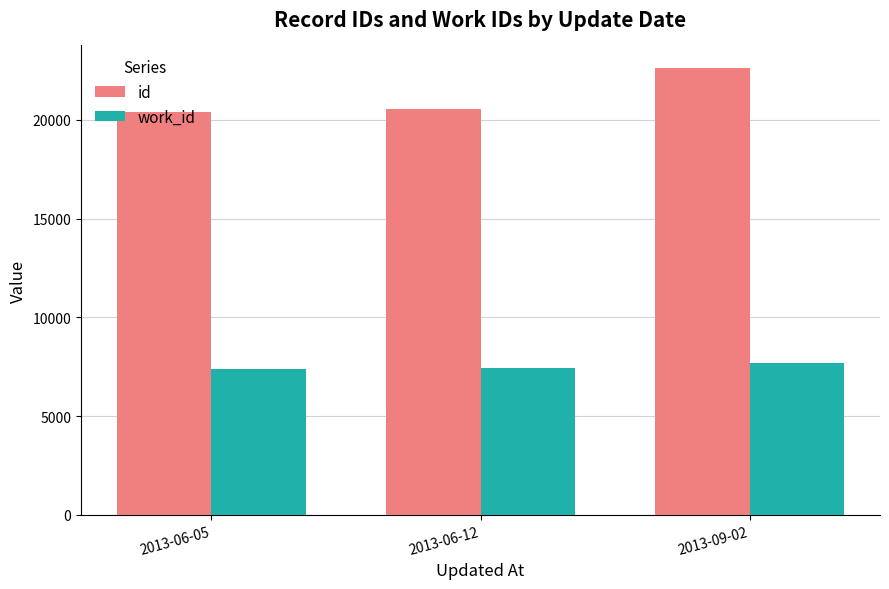

At which category is the sum across all series the highest?

2013-09-02